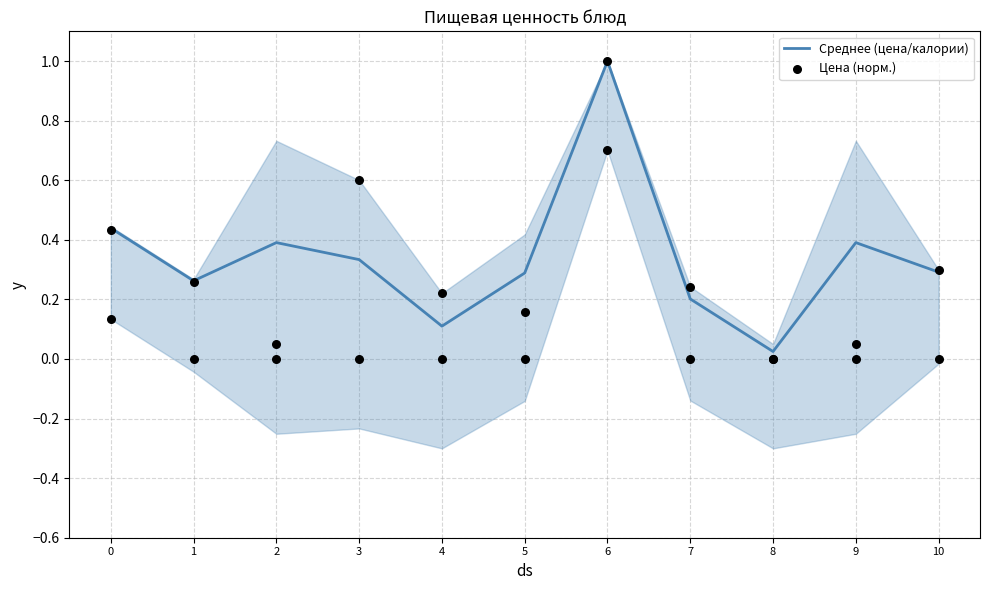

Is the value of Цена (норм.) at 9 greater than the value of Среднее (цена/калории) at 10?

No